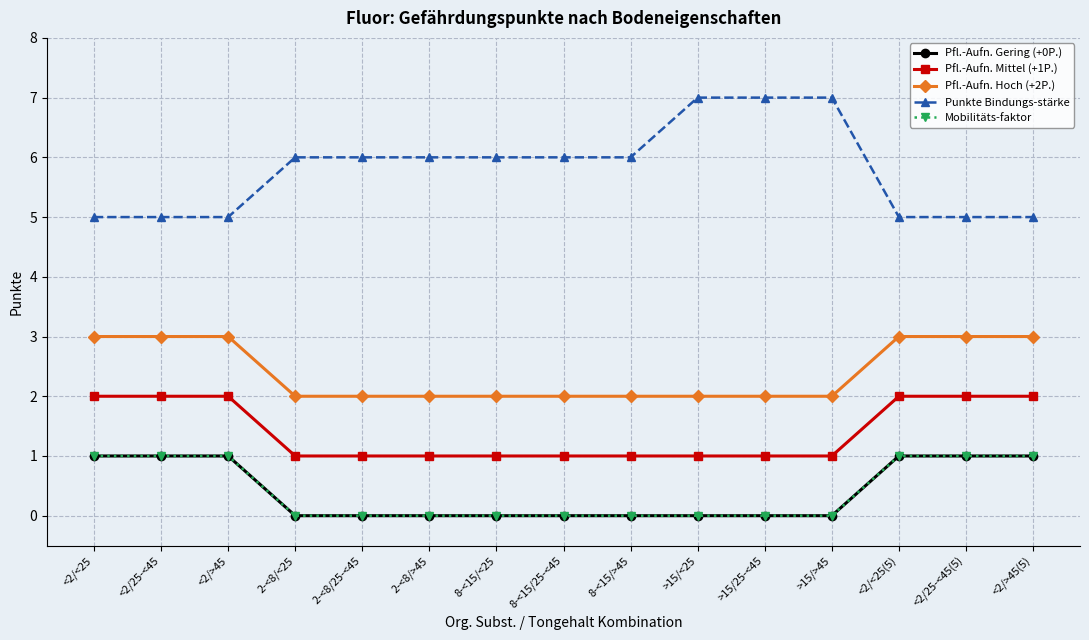

What is the highest value of the Pfl.-Aufn. Hoch (+2P.) series?

3